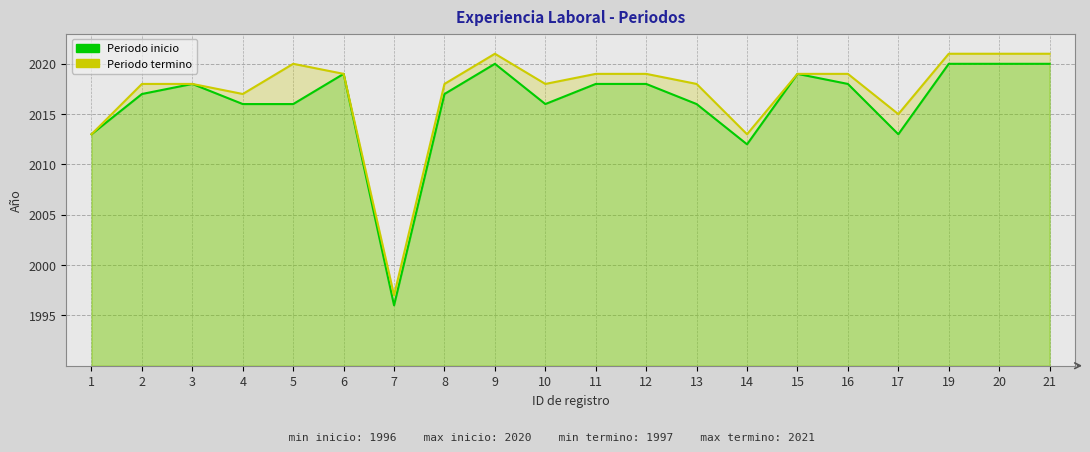

Which series has the largest total across all categories?

Periodo termino